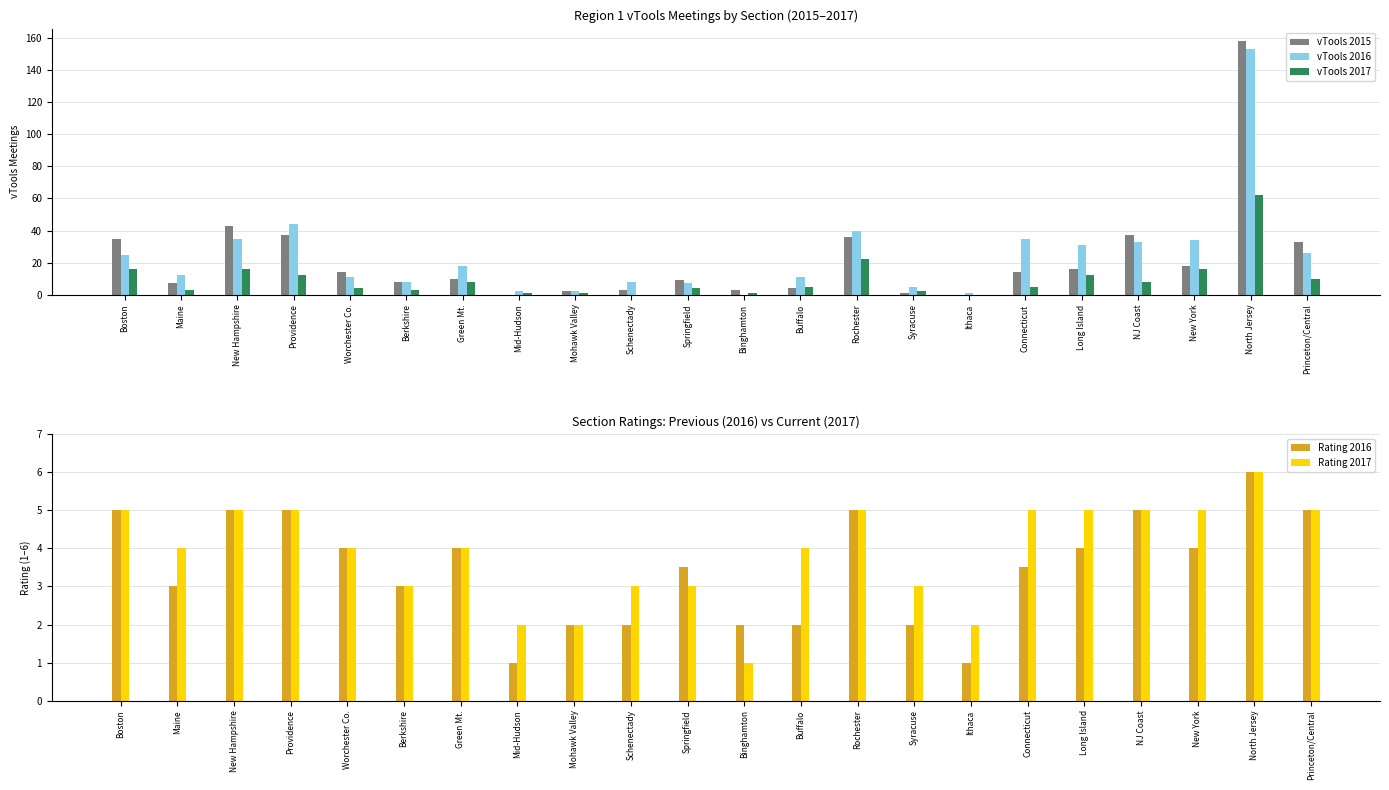

What position from the right is New Hampshire?

20